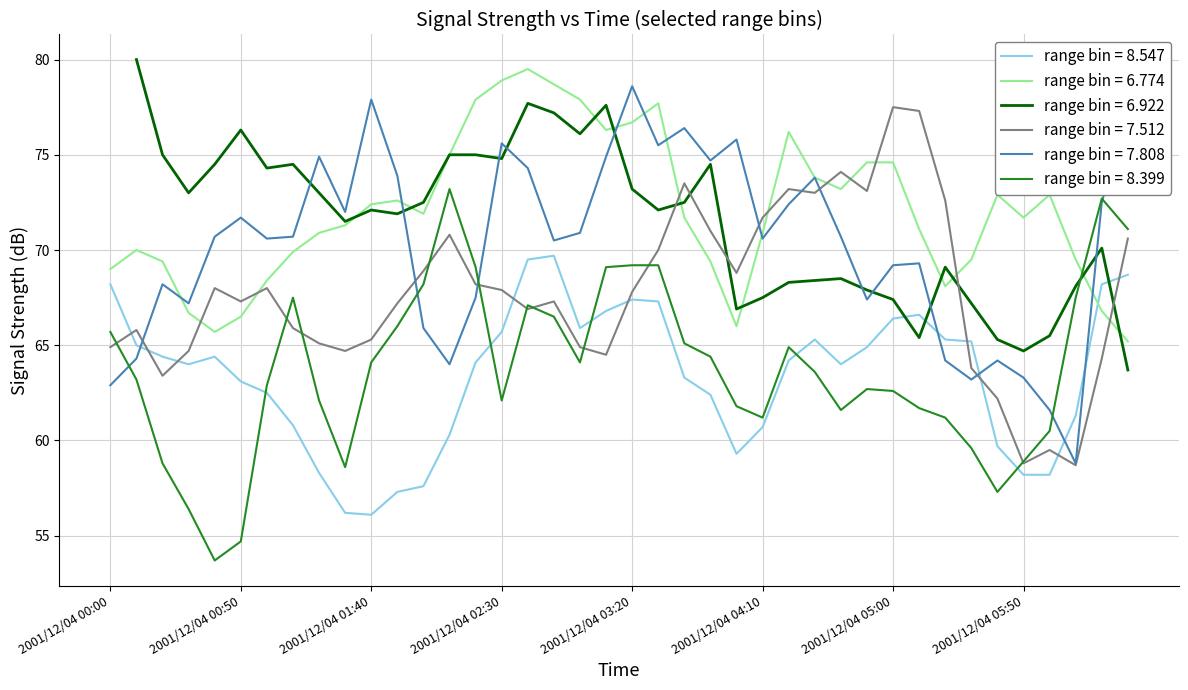

What is the approximate value of 8.547 at 2001/12/04 06:30?

68.7